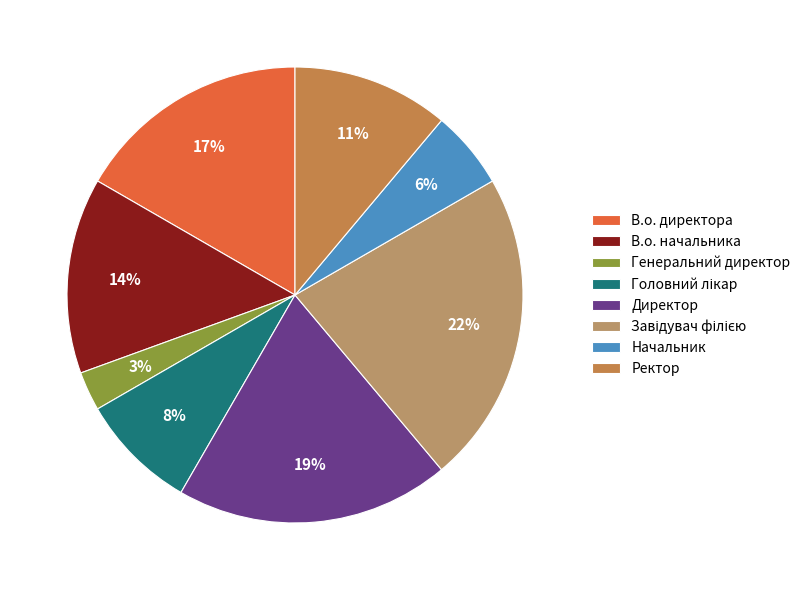

Does any single category account for the majority?

No